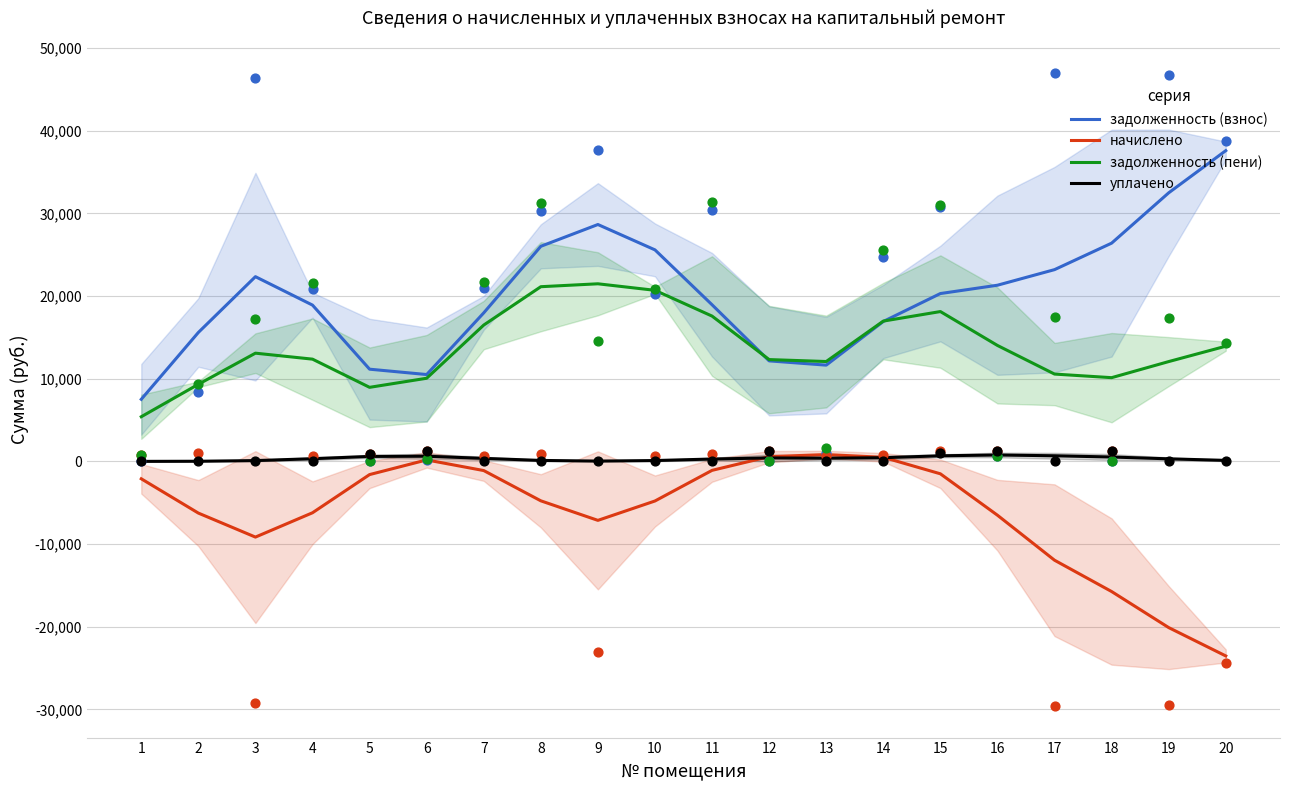

At which category is the sum across all series the highest?

9